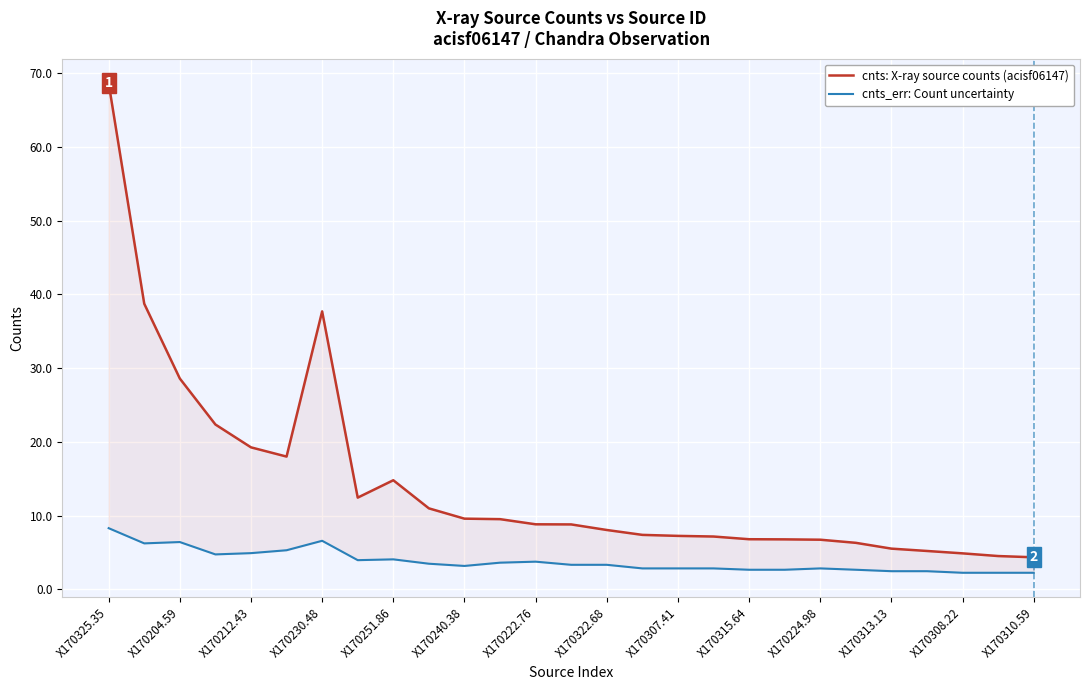

How many lines are shown in the chart?

2